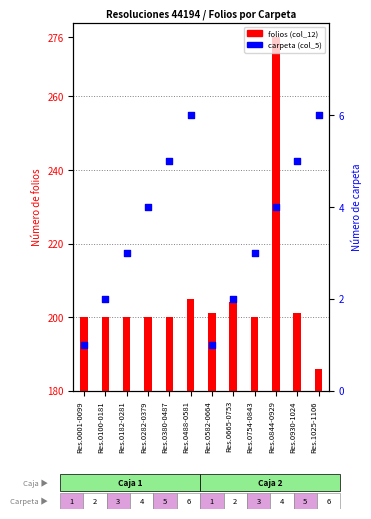

Which series reaches the maximum Y coordinate?

folios